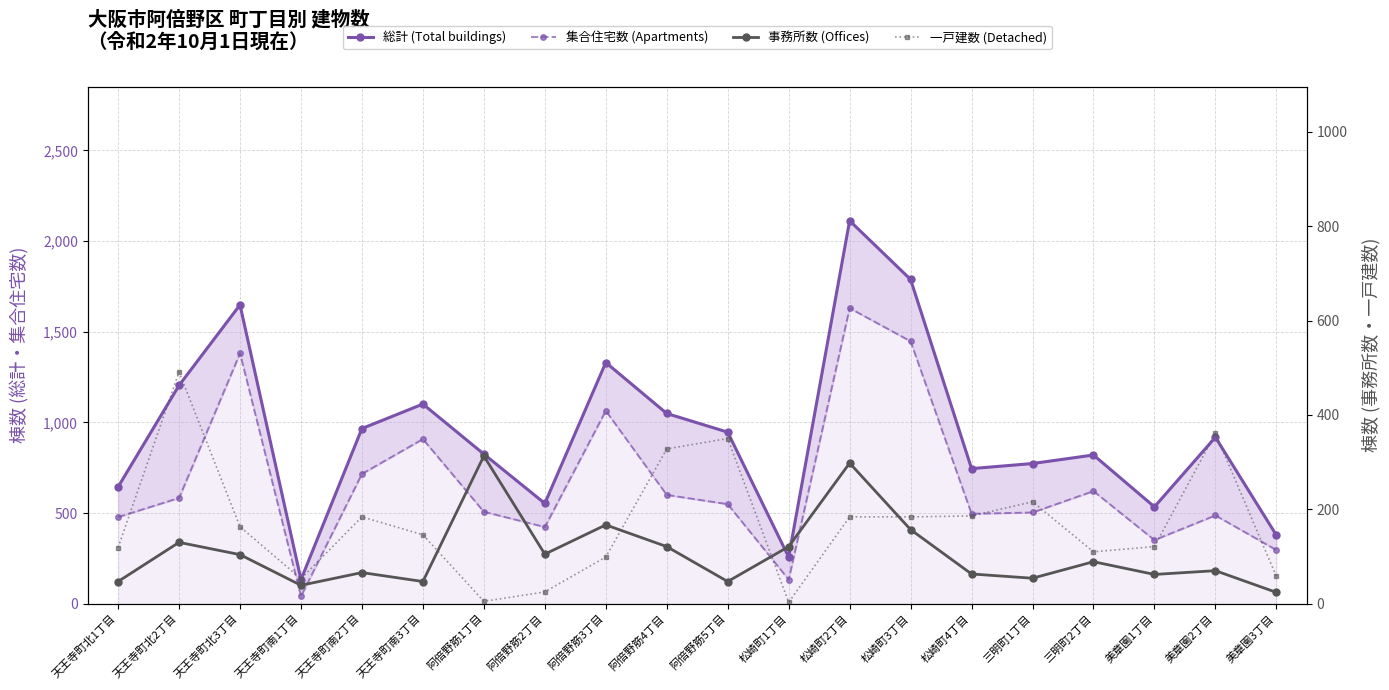

What is the sum of all 総計 (Total buildings) values?

18724